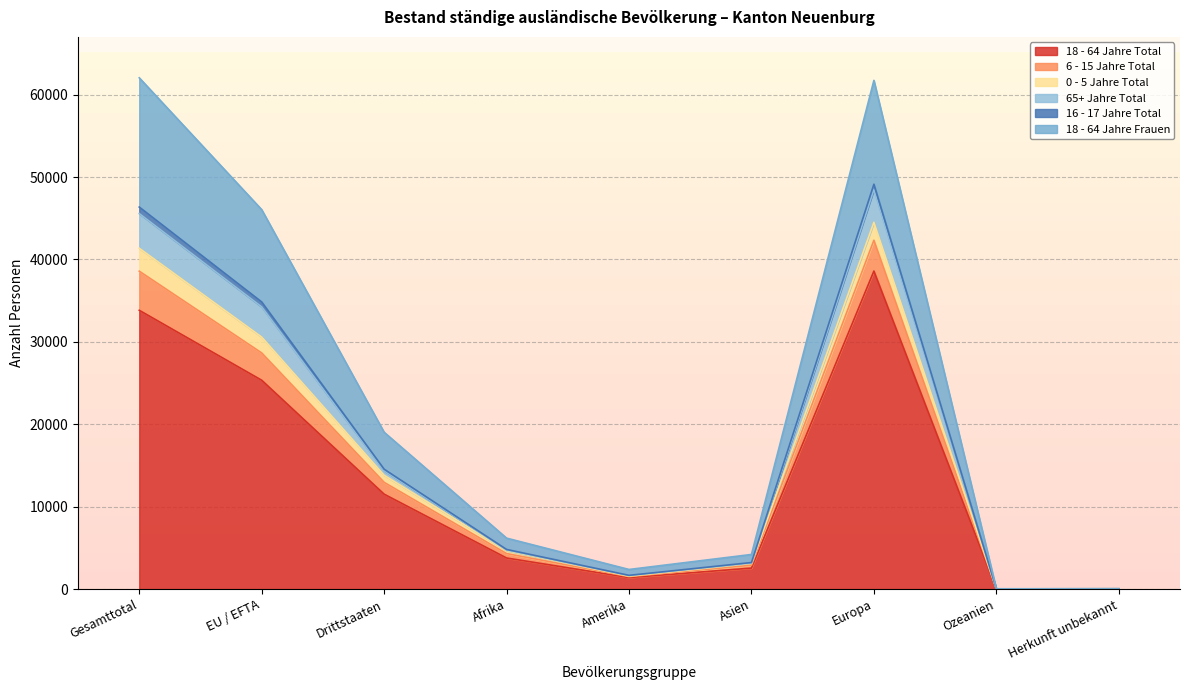

Does the chart display data point markers on the line(s)?

No